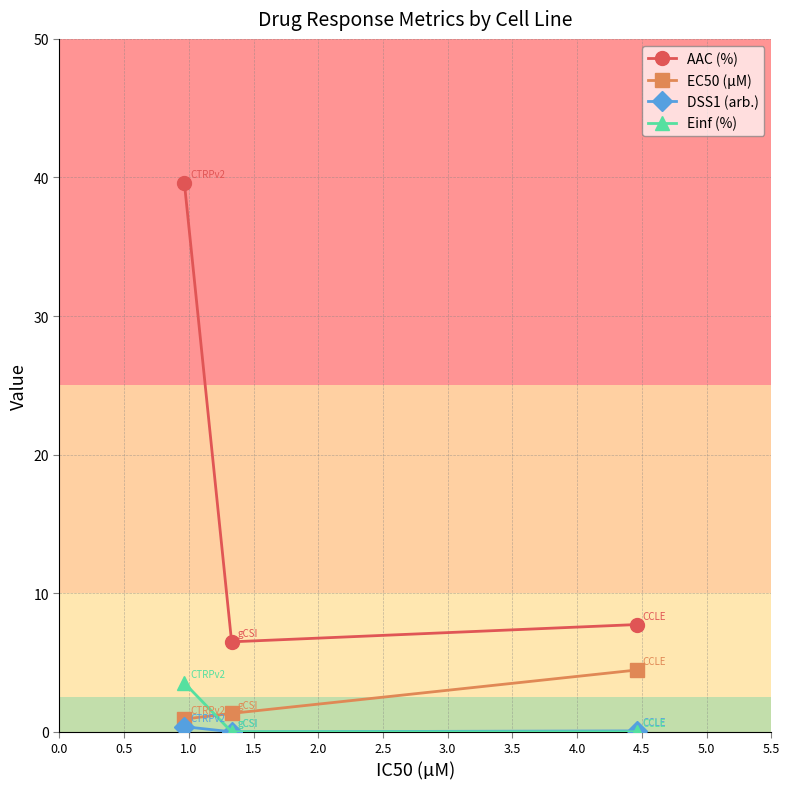

What is the minimum value for AAC (%)?

6.5